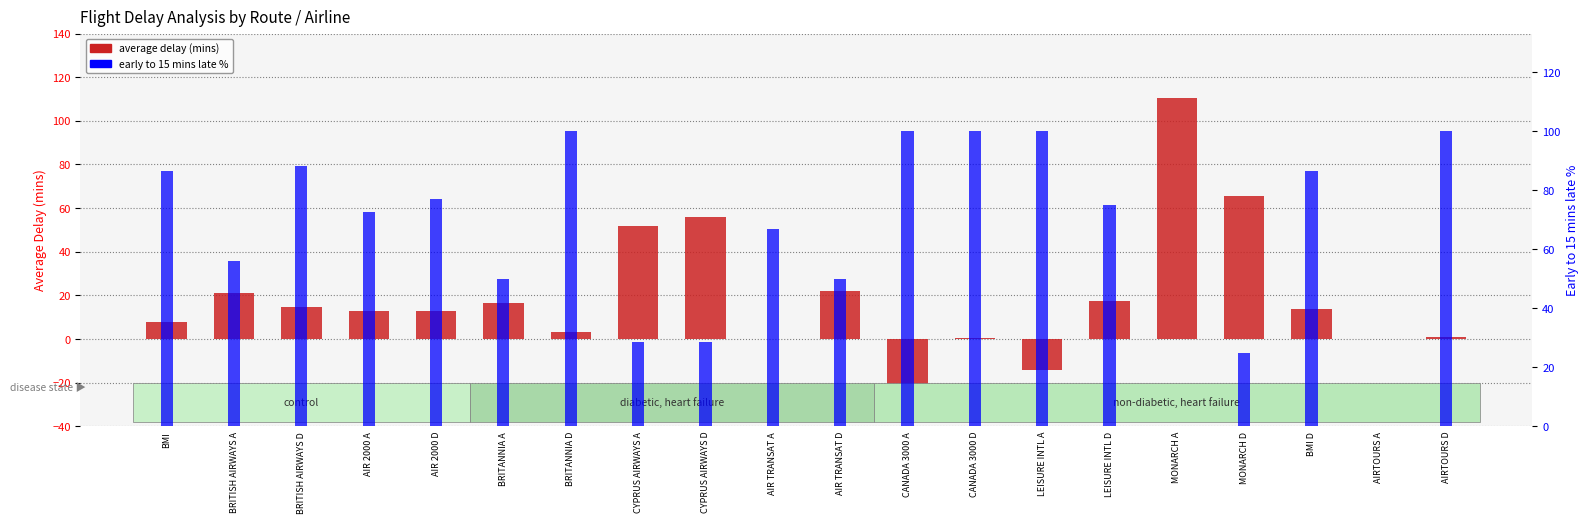

How many bars are there in total?

40